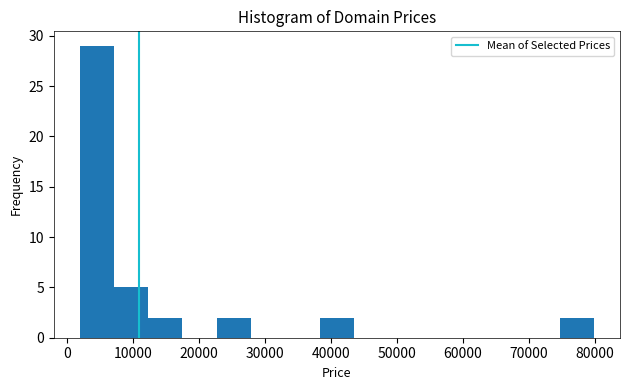

What is the height of the bar covering 2000 to 7000 on the x-axis? Neither the bar edges nor the heights are printed on the chart, so give them approximately, as read against the axes.

29